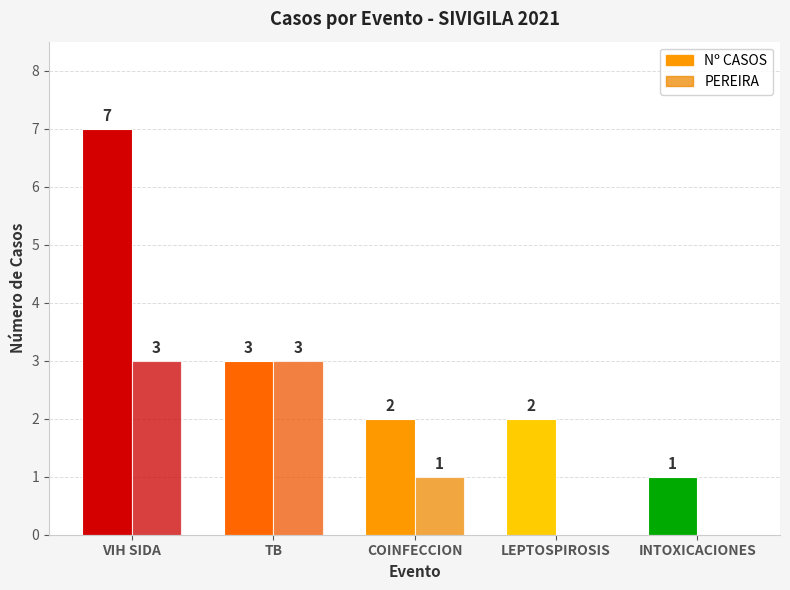

What is the difference between the second highest and minimum values in the PEREIRA series?

3